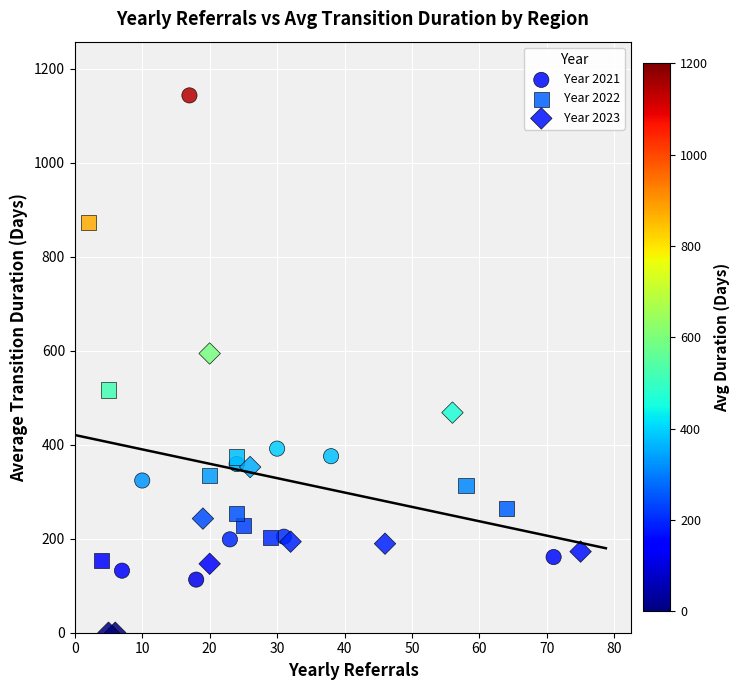

Which series contains the highest Y value?

Year 2021